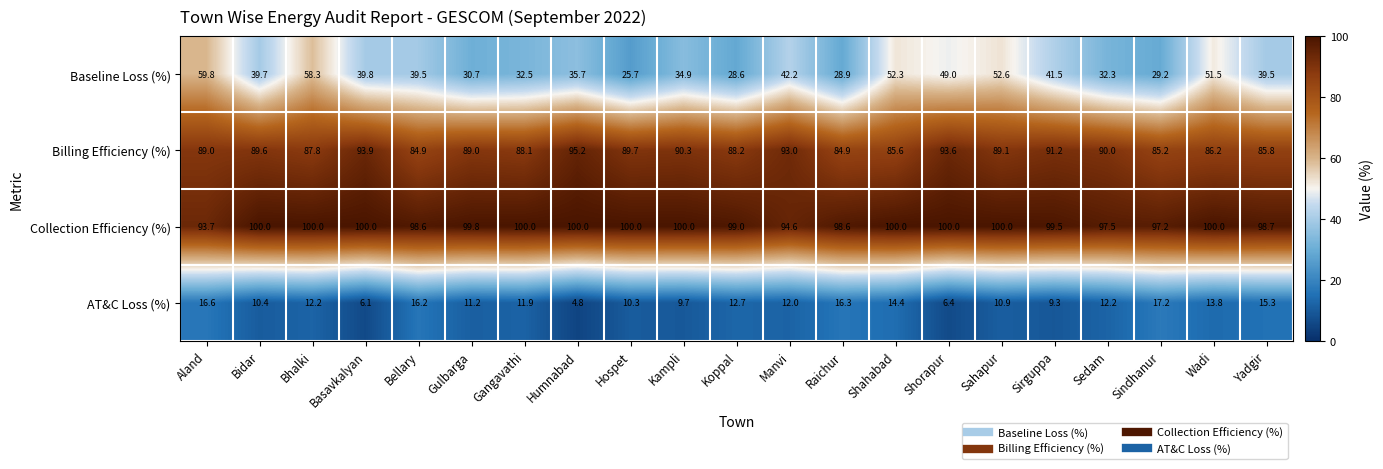

What value does the Baseline Loss (%) series have at Shahabad?

52.3